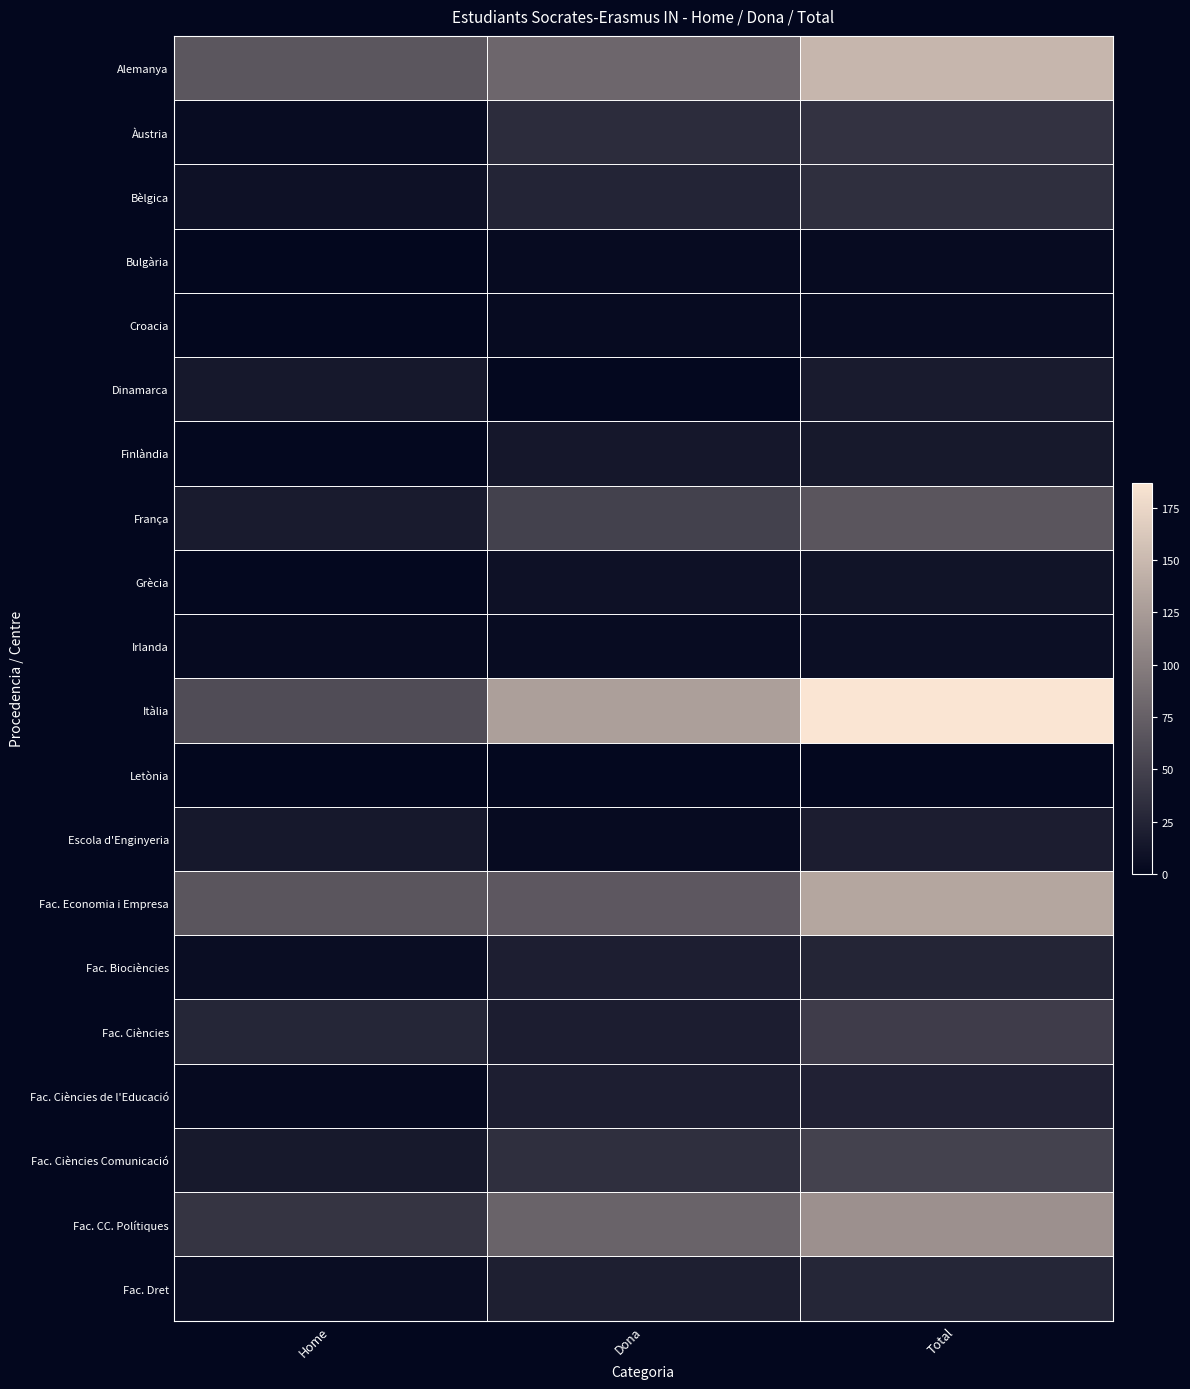

What is the sum of all Bulgària values?

8